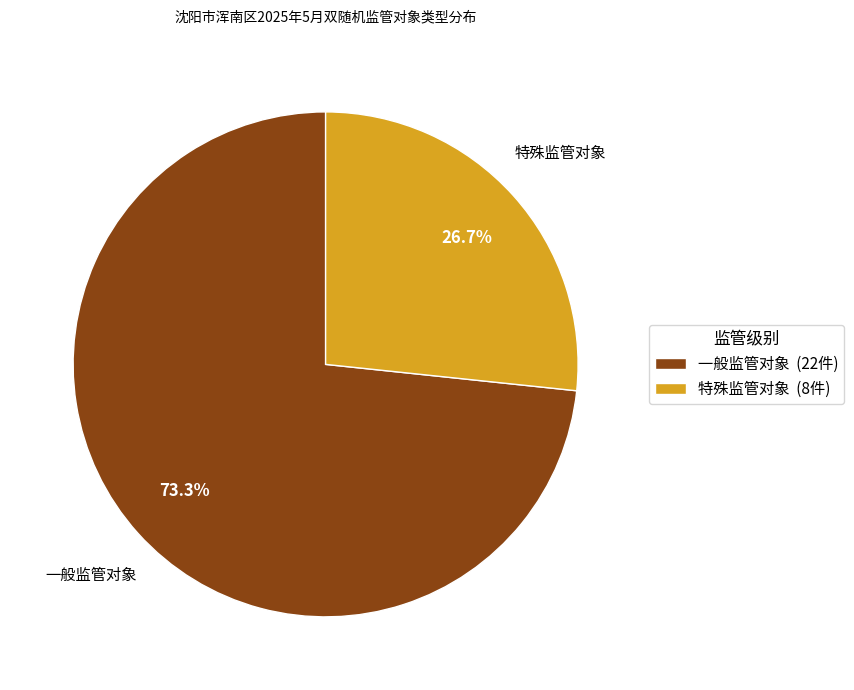

Combined, do 特殊监管对象 and 一般监管对象 account for over 50%?

Yes